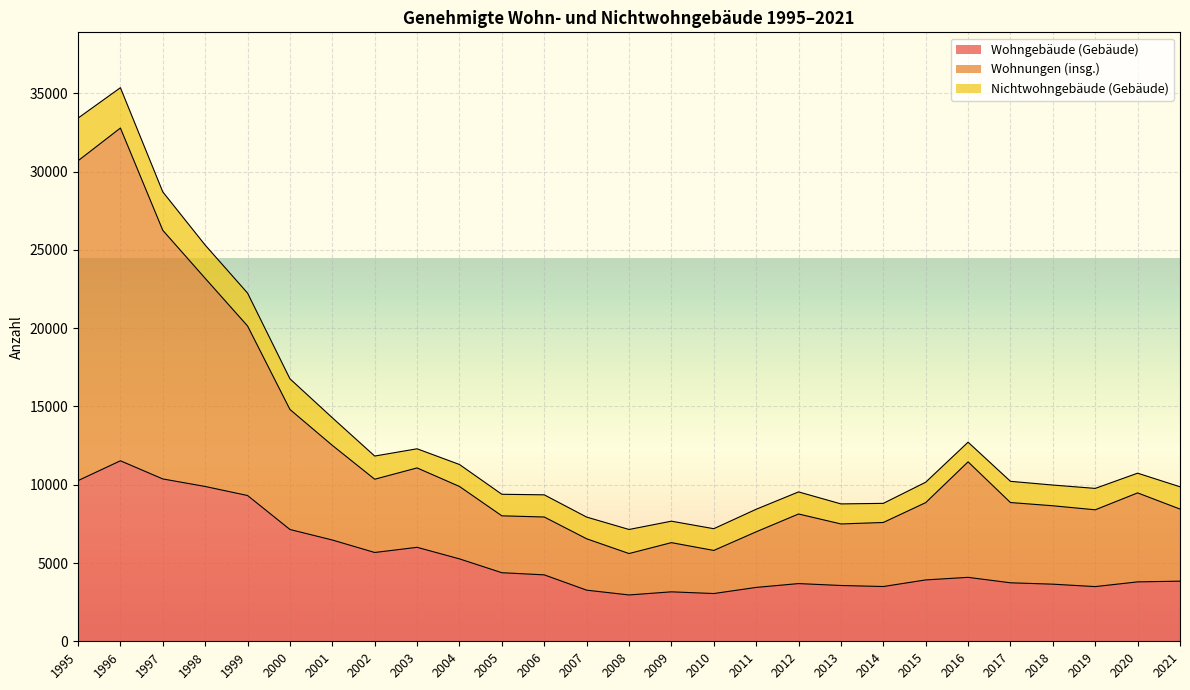

What is the sum of all Wohngebäude (Gebäude) values?

143673